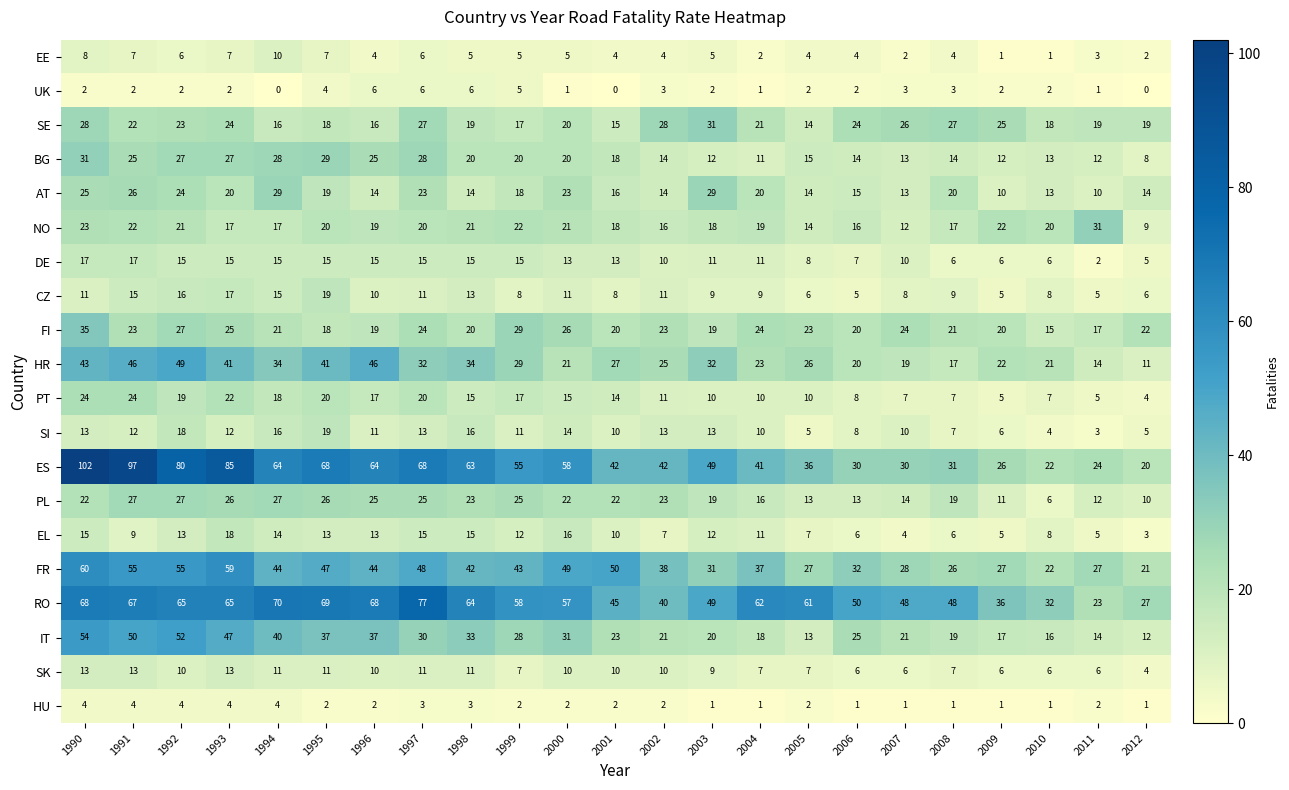

What is the spread (max minus min) of values at 1991?

95